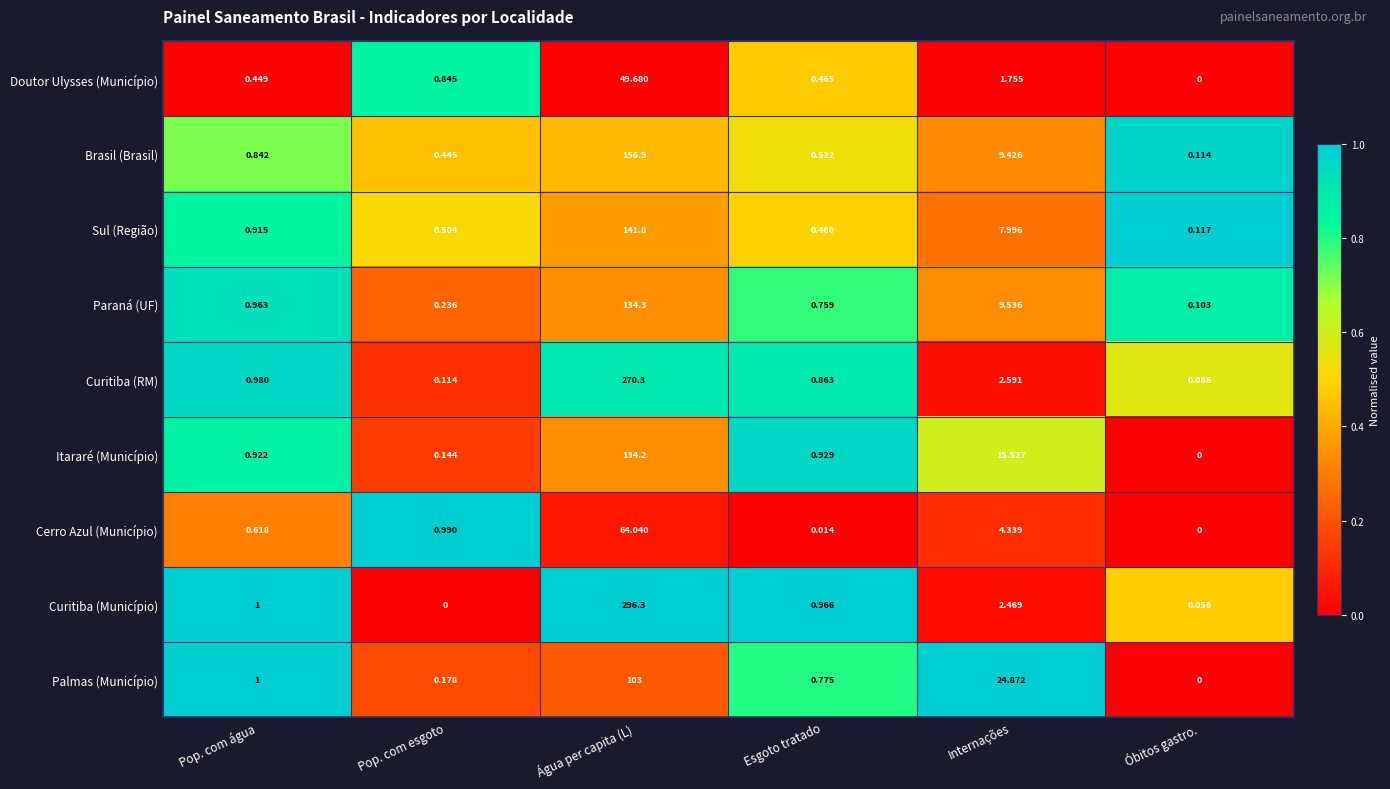

Which series has the widest spread of values?

Curitiba (Município)